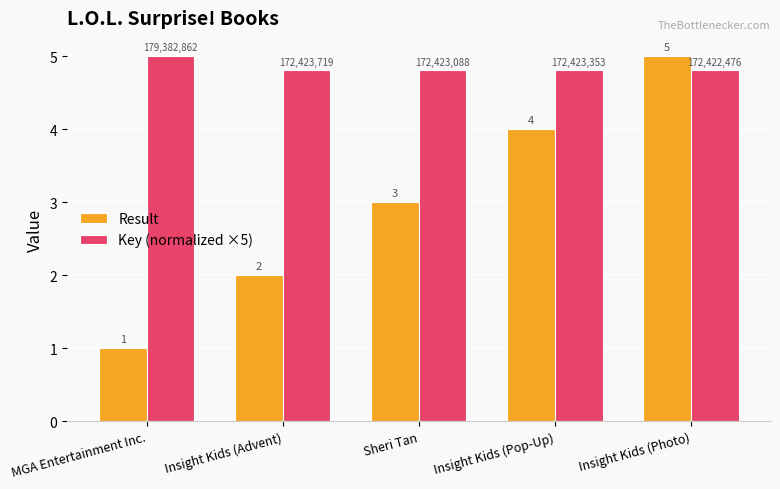

Which series changed the most between MGA Entertainment Inc. and Insight Kids (Pop-Up)?

Result